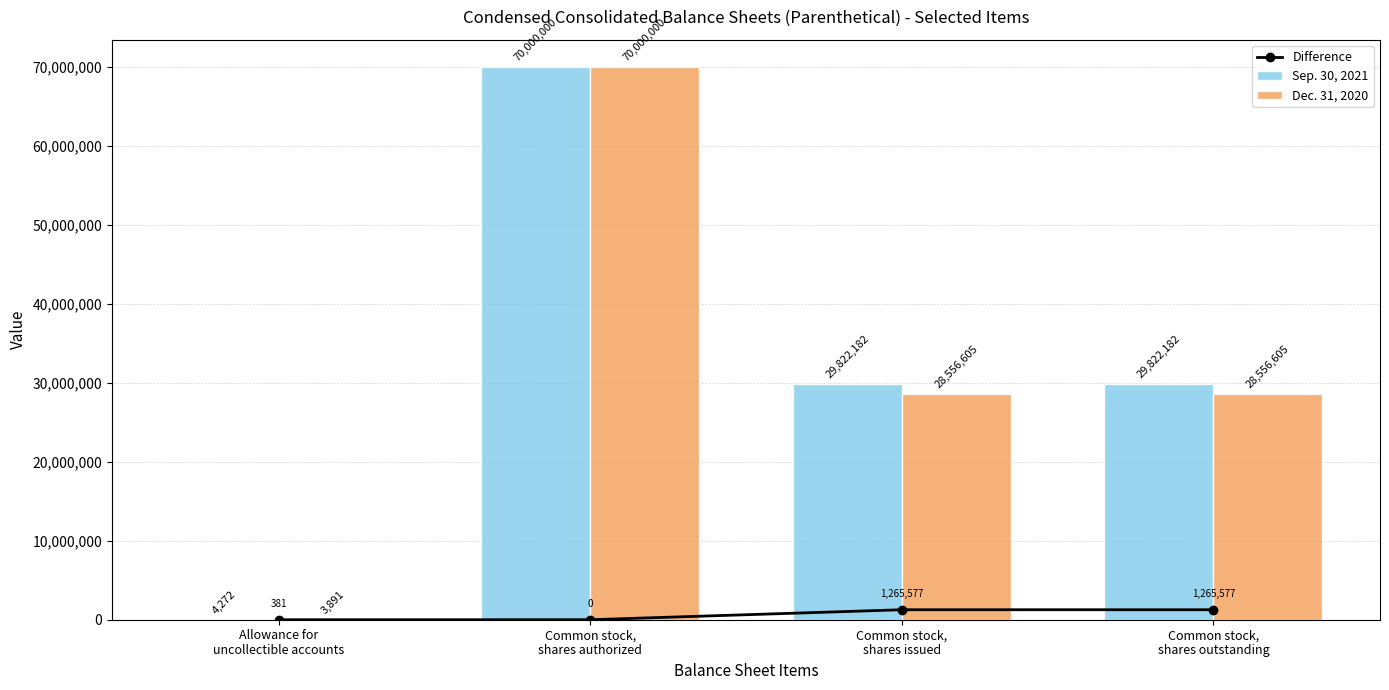

Rank the series at Allowance for
uncollectible accounts from highest to lowest value.

Sep. 30, 2021, Dec. 31, 2020, Difference